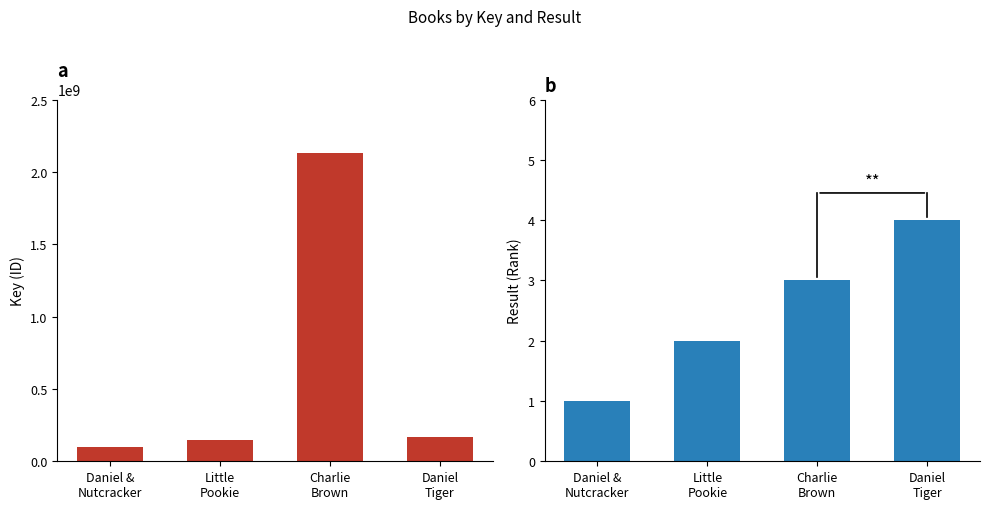

What is the difference between the Result values at Charlie
Brown and Little
Pookie?

1